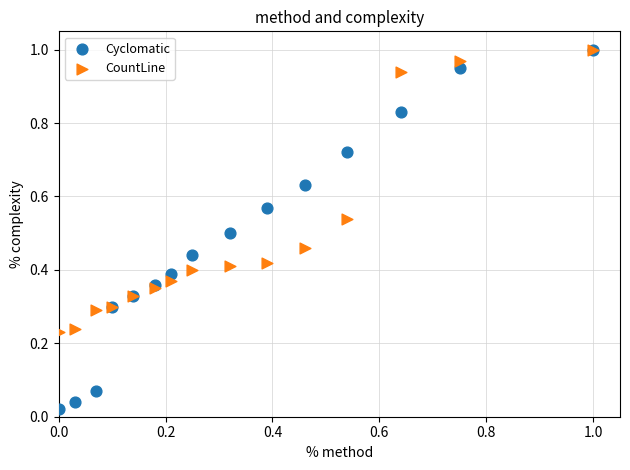

Which series has the widest spread of Y values?

Cyclomatic